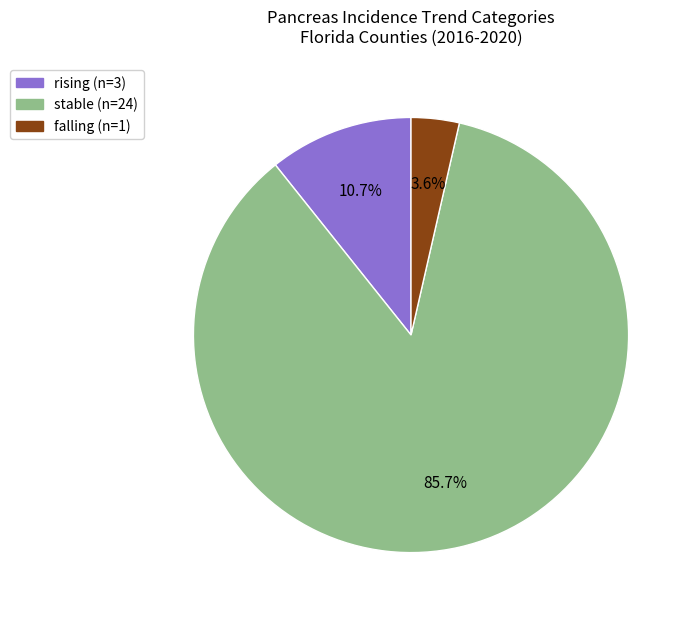

Which slice is the largest?

stable